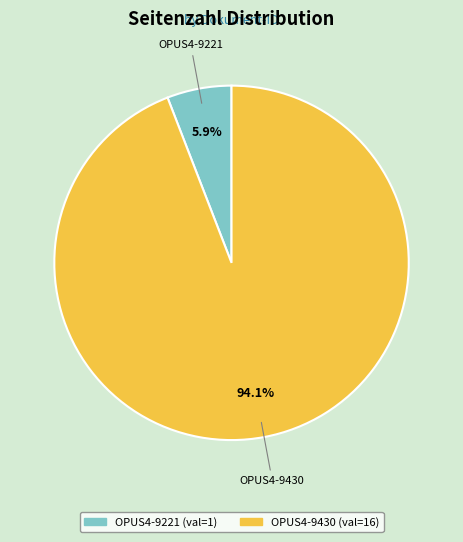

Is it true that OPUS4-9221 is 1% of the pie?

False